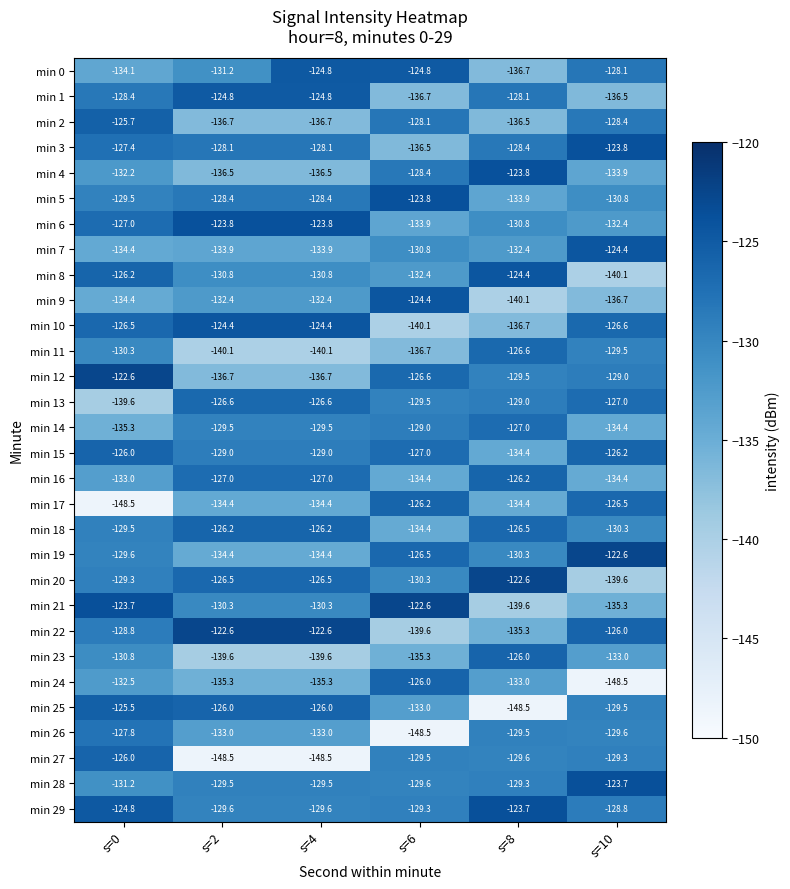

How many distinct data groups are displayed?

30